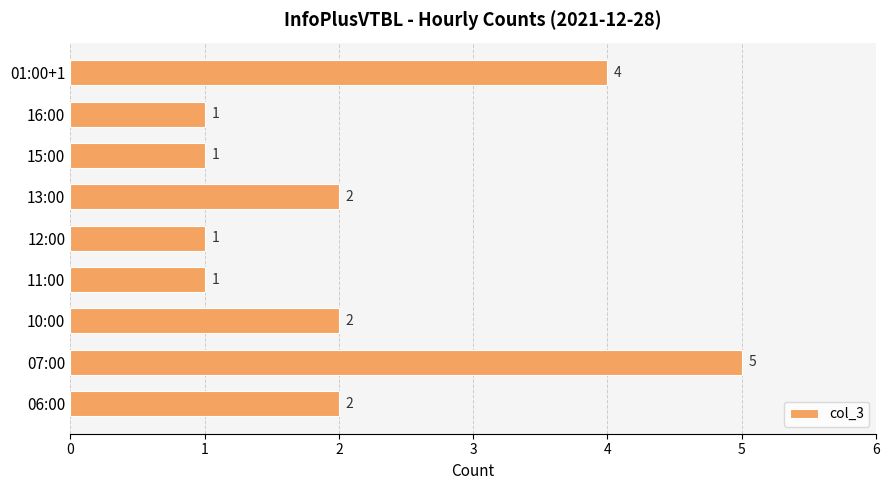

The chart shows a value of 3 at 13:00. True or false?

False